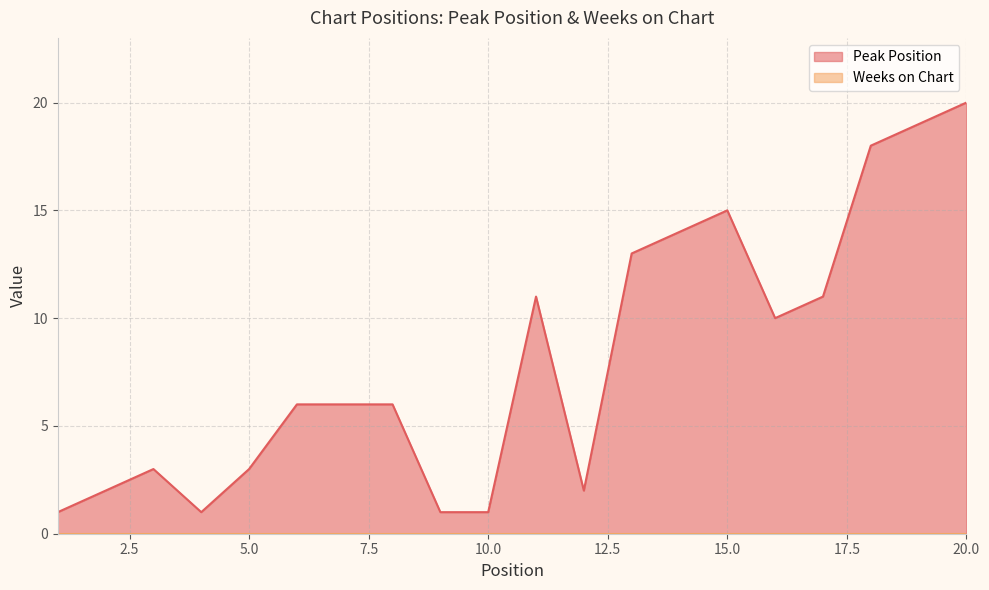

Which has a higher value, 5 or 19?

19